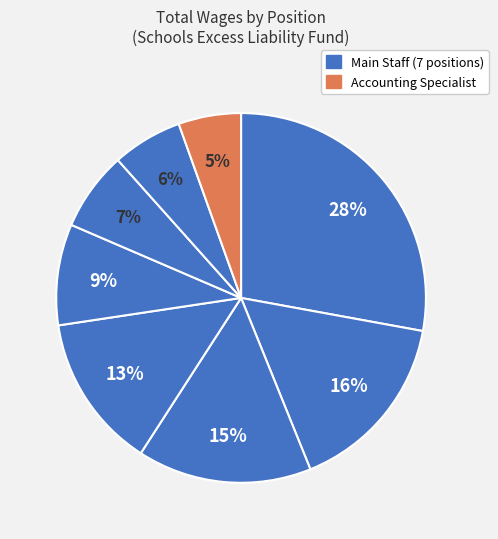

To the nearest percent, what is the average slice percentage?

12%